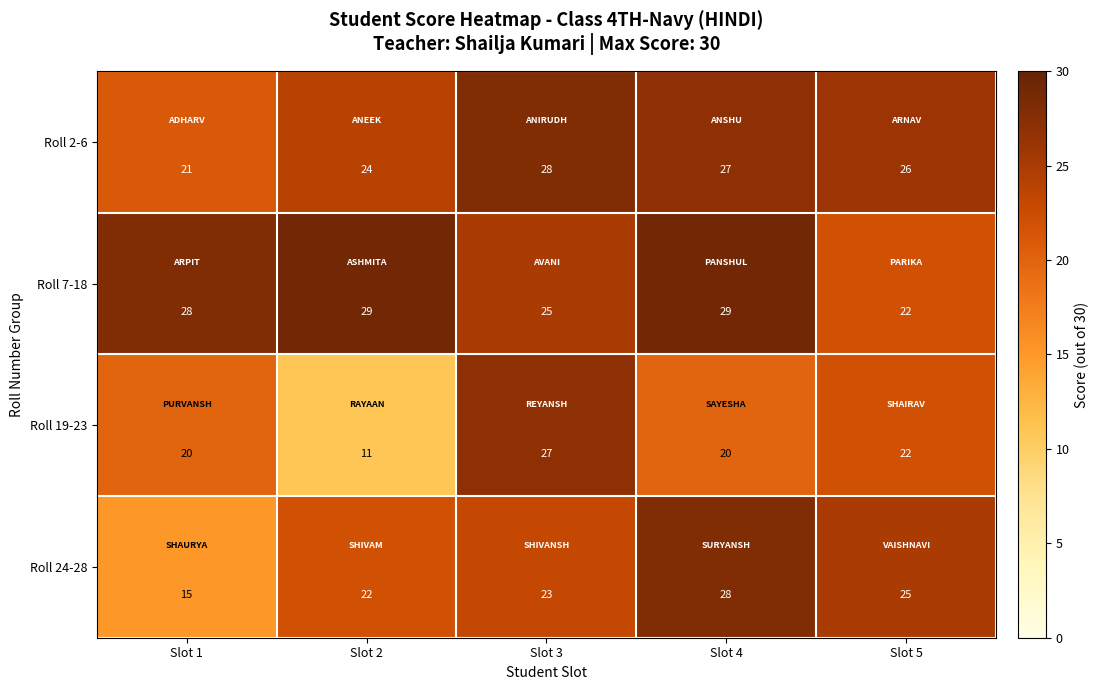

Which series has the widest spread of values?

Roll 19-23